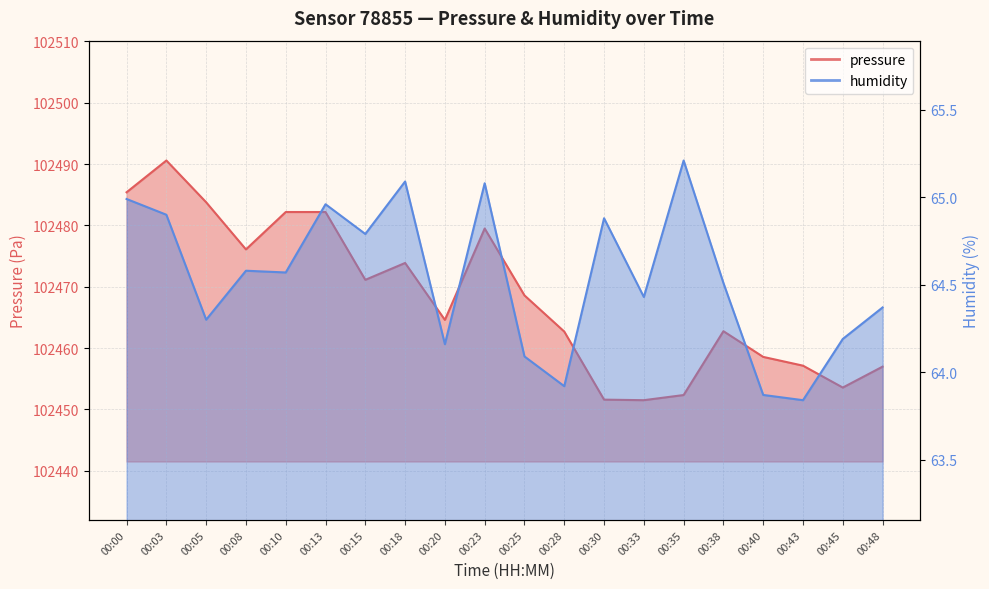

True or false: humidity and pressure intersect in this chart.

False